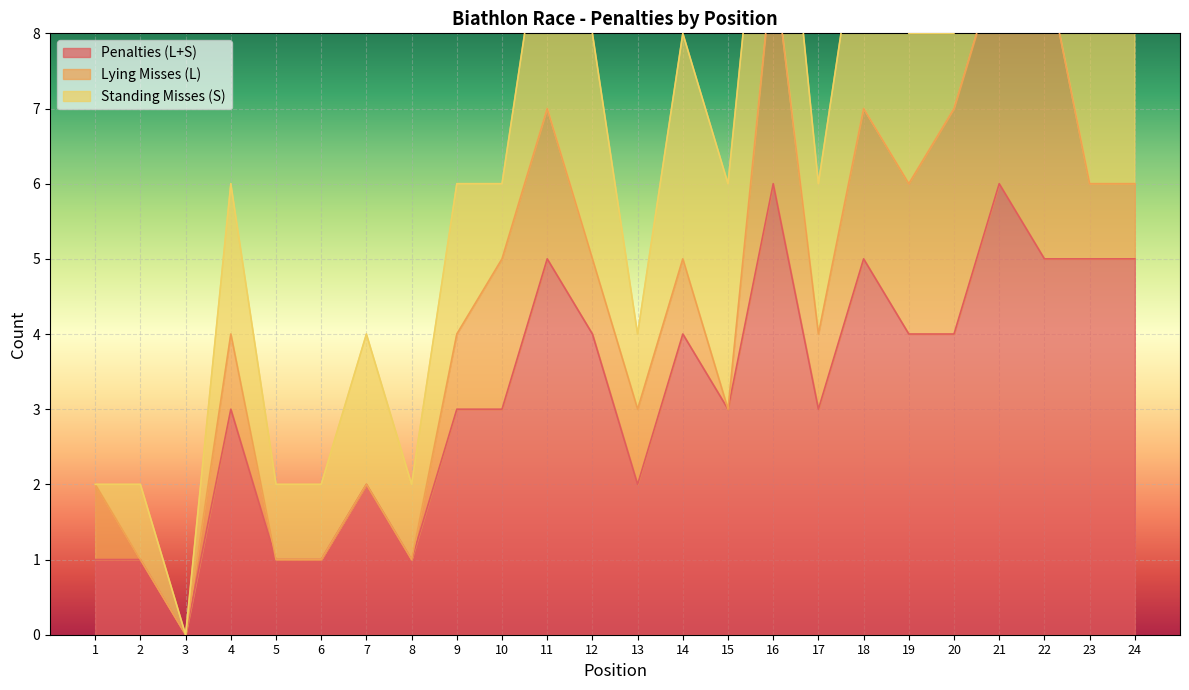

Is it true that Penalties (L+S) equals 4 at 10?

False